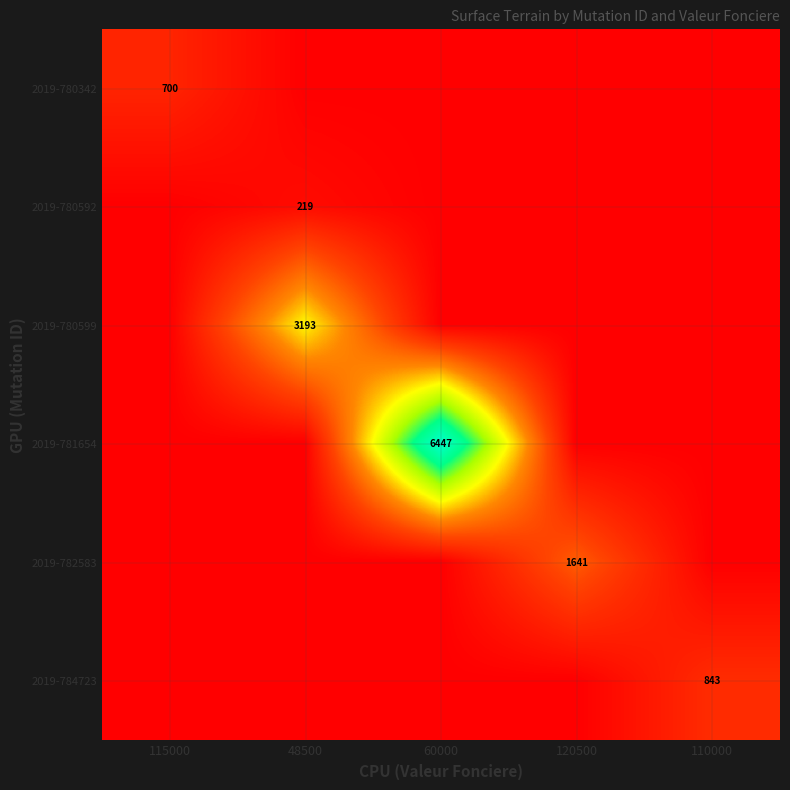

Is it true that 2019-780599 equals 5475 at 48500?

False